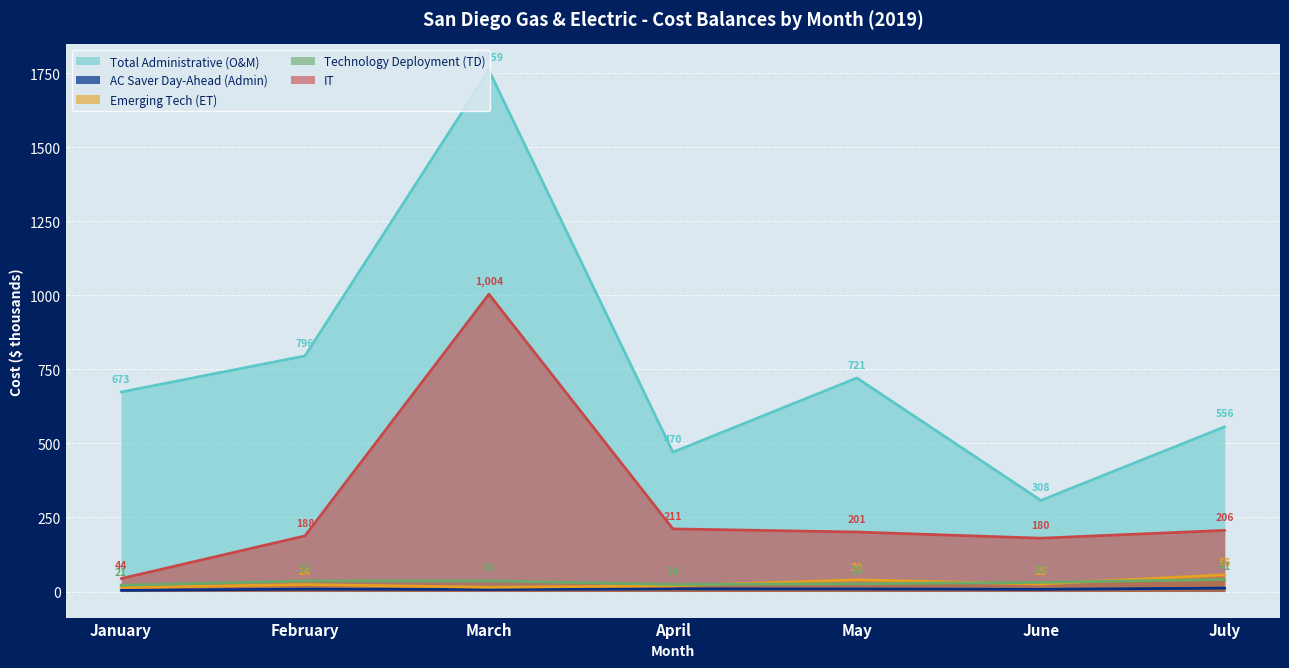

What value does the Emerging Tech (ET) series have at May?

39.4